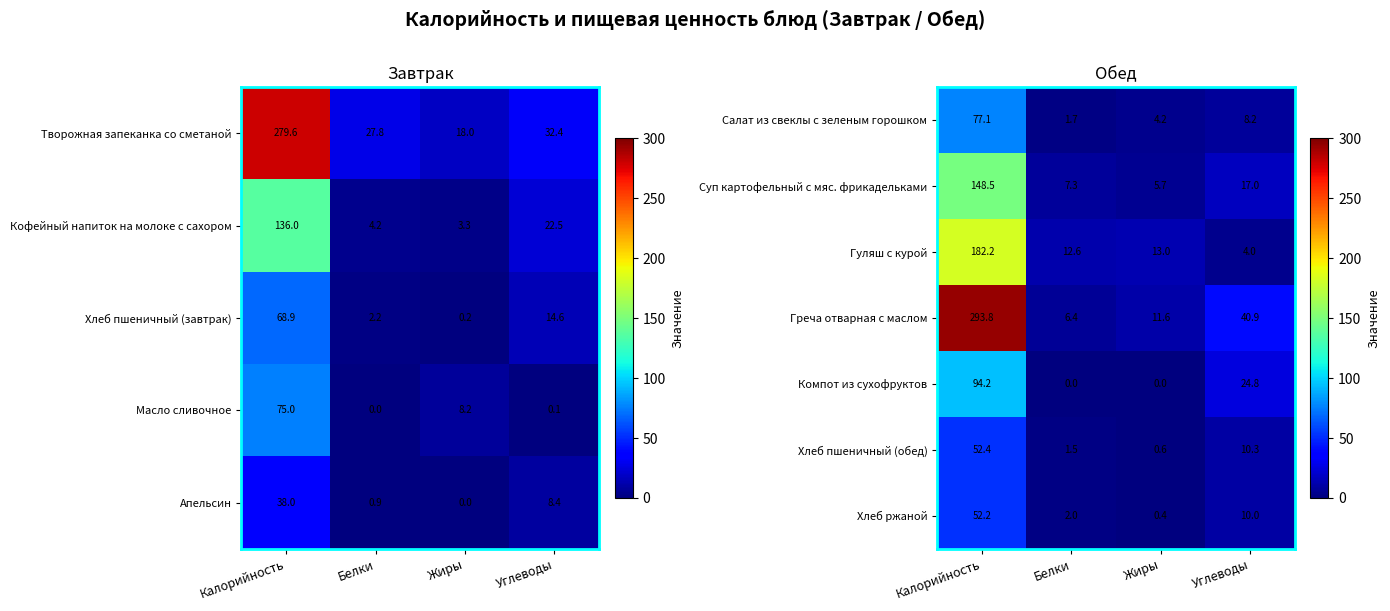

Is the value of Хлеб ржаной at Калорийность greater than the value of Компот из сухофруктов at Жиры?

Yes